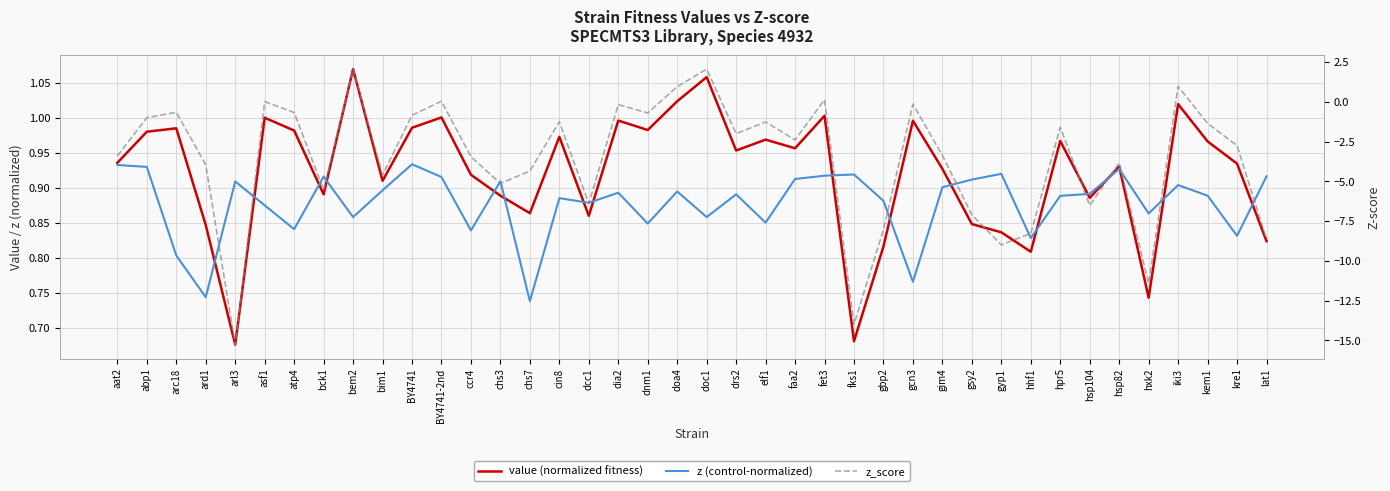

Between abp1 and fks1, which series saw the biggest shift?

z_score